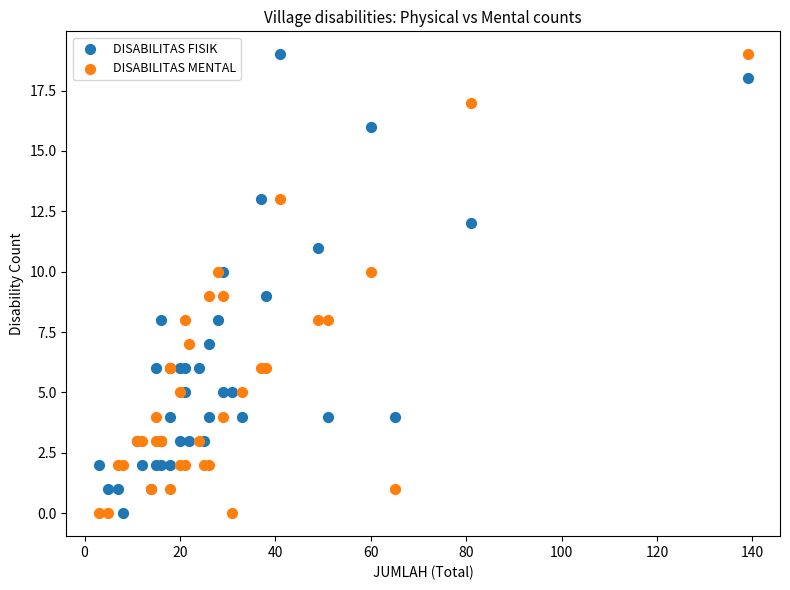

What is the X range (max minus min) for the scatter plot?

136